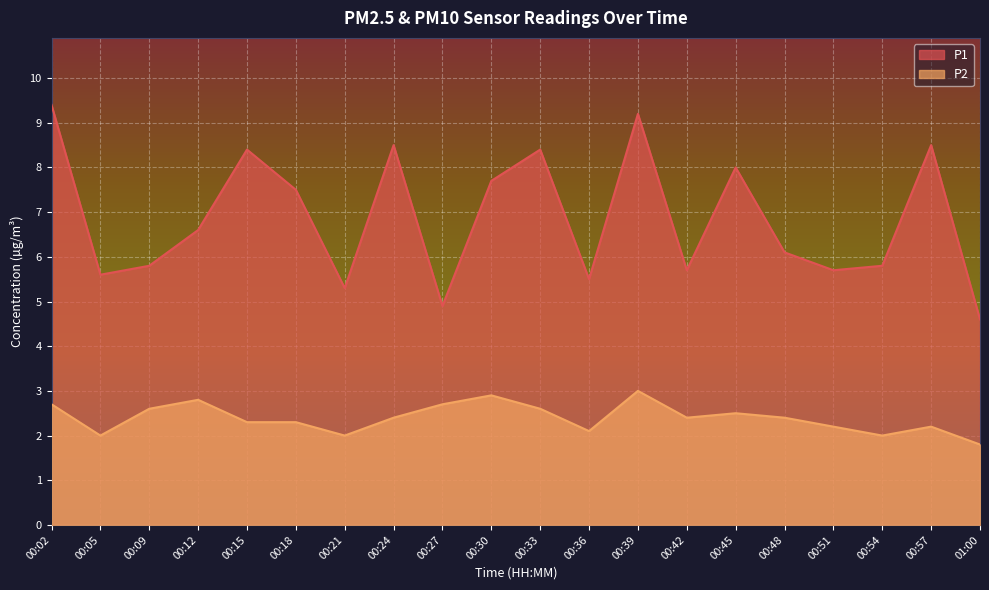

At which category does the chart reach its minimum across all series?

01:00